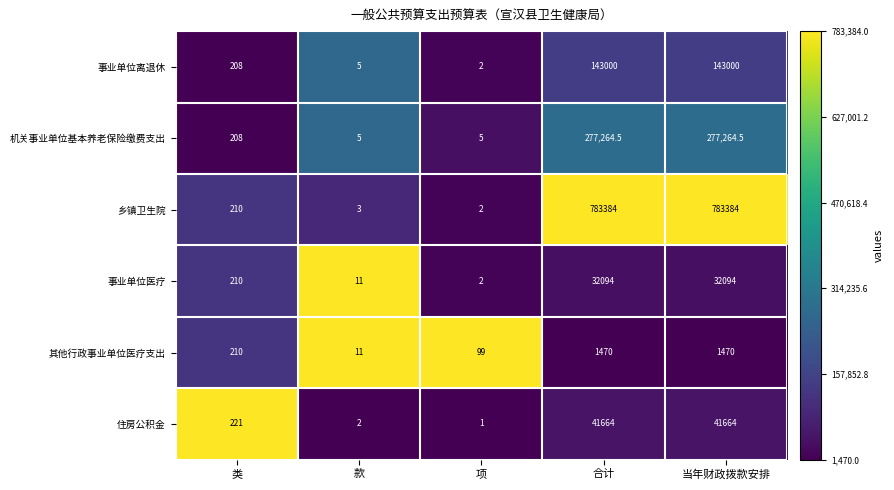

True or false: 事业单位医疗 has a value of 210.0 at 类.

True